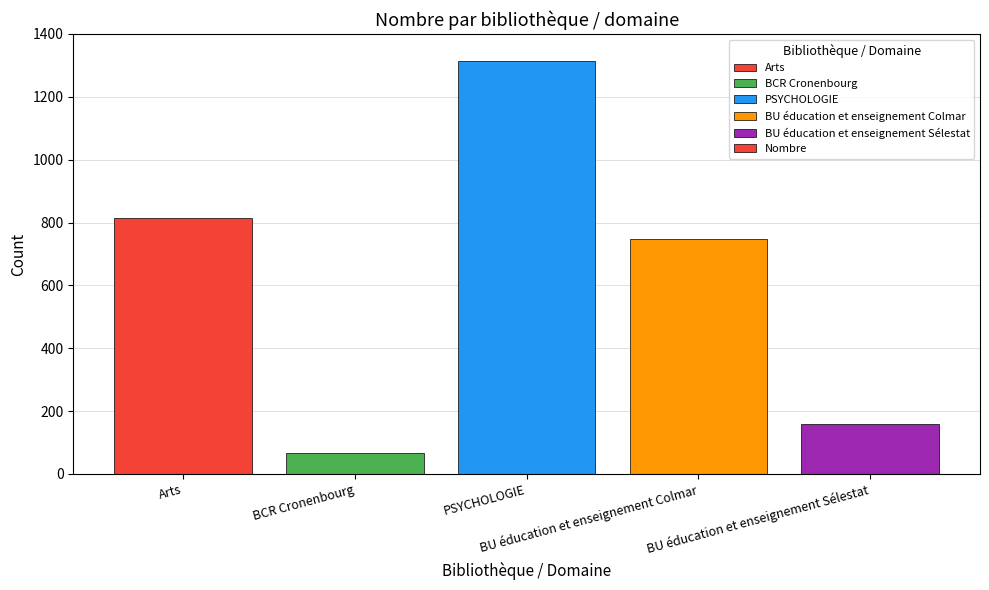

What is the label of the 4th bar from the right?

BCR Cronenbourg